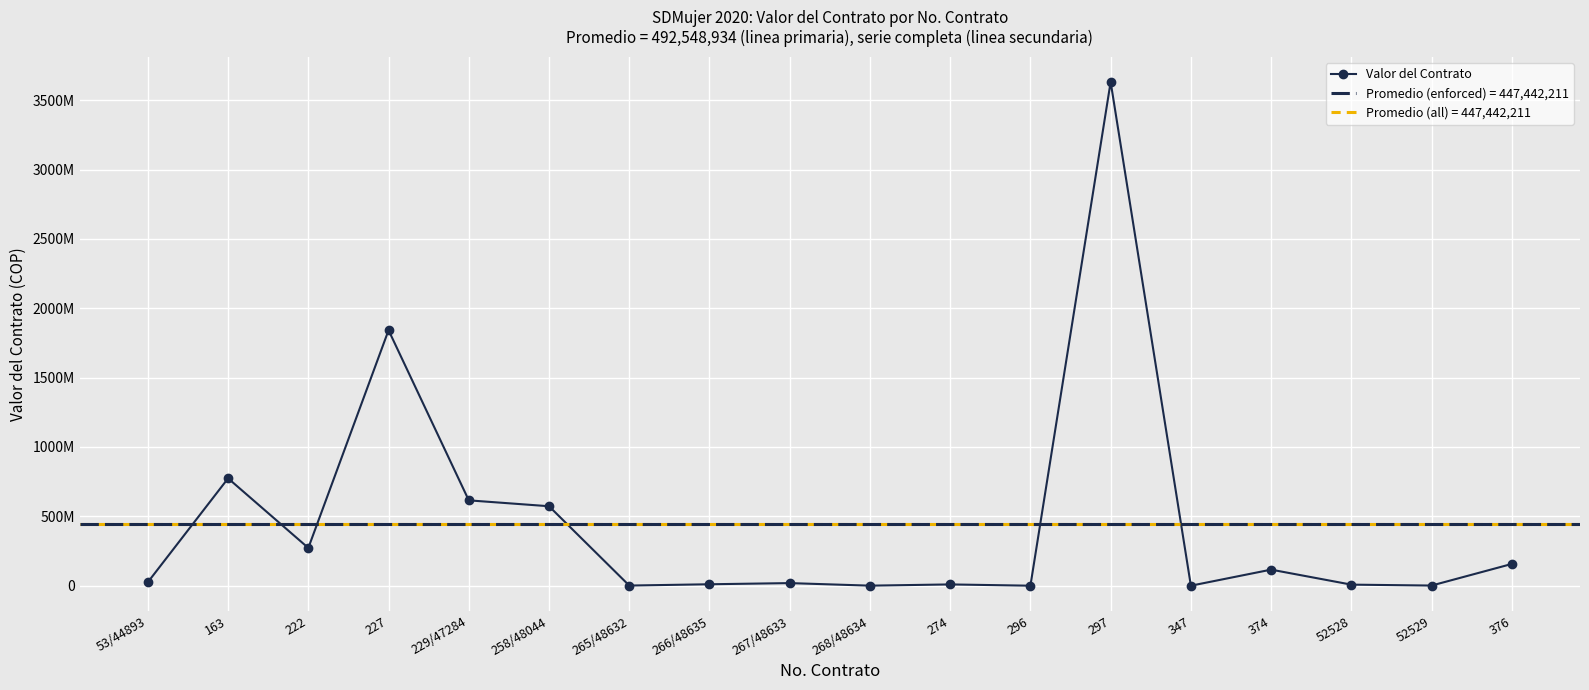

What is the label of the 12th point from the right?

265/48632